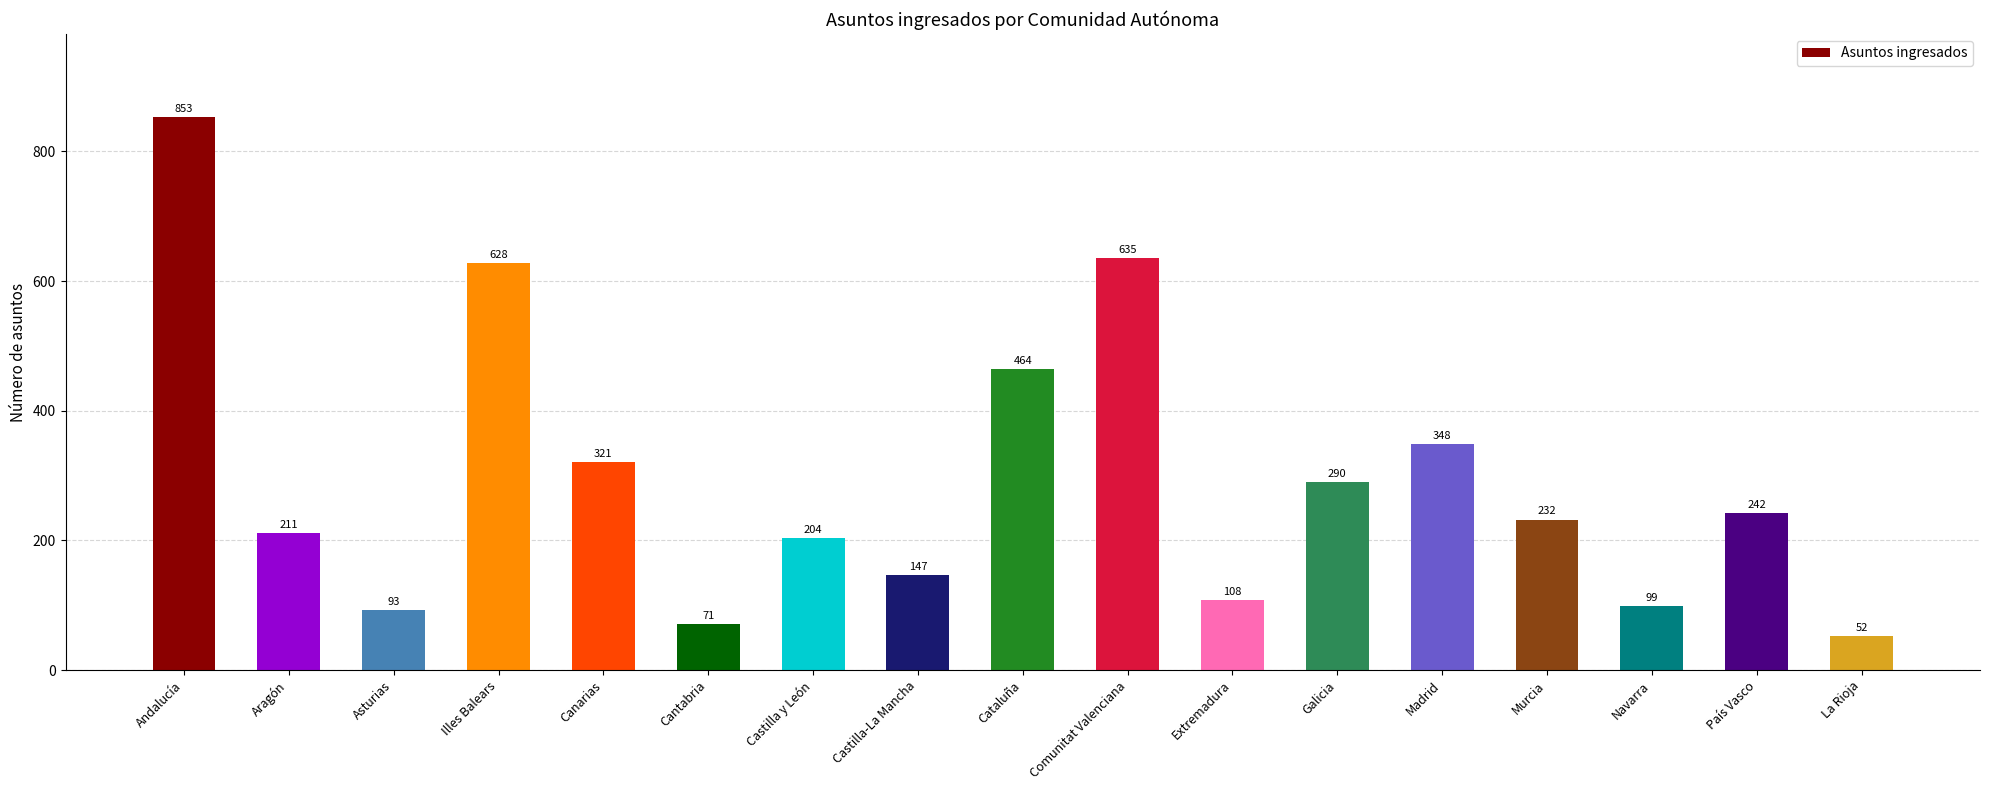

How many bars are there in total?

17